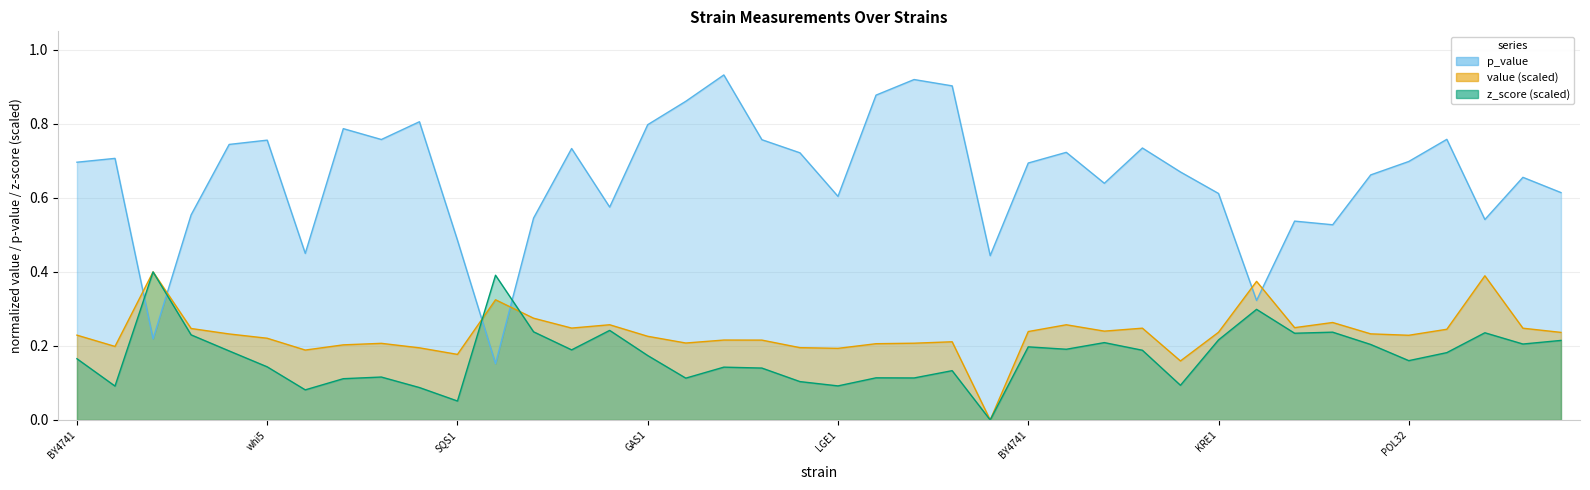

The p_value series shows 0.5 at YPT6. True or false?

True